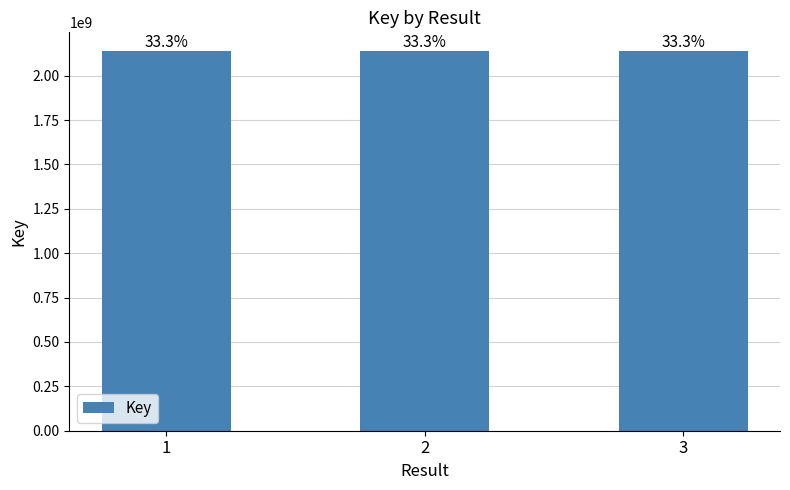

How many bars are there in total?

3